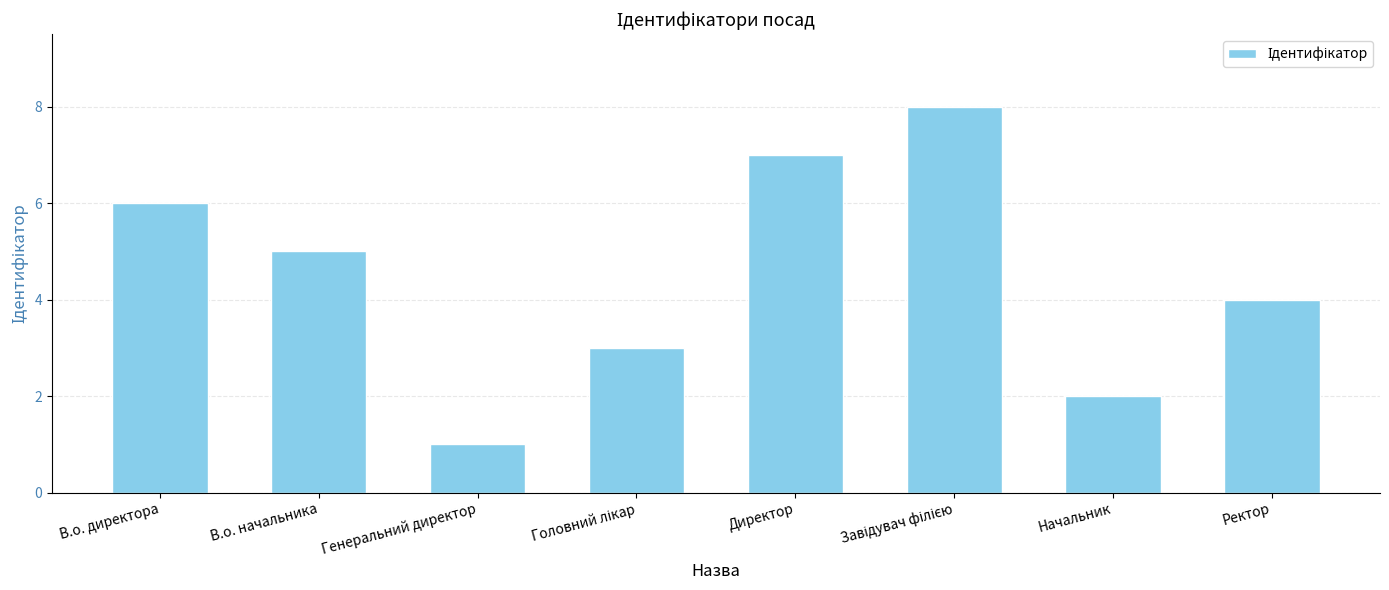

What position from the right is Генеральний директор?

6